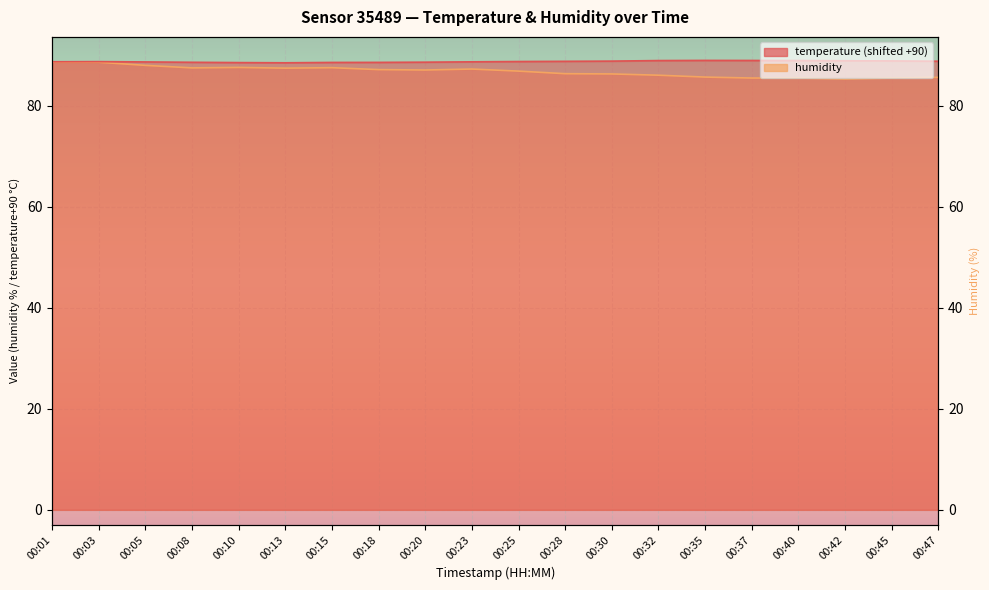

Reading right to left, transcribe all the data shown in this chart.

temperature: 88.9	88.9	89.0	89.0	89.0	89.0	89.0	88.9	88.8	88.8	88.8	88.7	88.6	88.6	88.6	88.6	88.7	88.7	88.8	88.8
humidity: 85.7	85.5	85.3	85.5	85.5	85.7	86.1	86.3	86.4	86.9	87.3	87.1	87.2	87.6	87.5	87.6	87.5	88.0	88.7	88.7